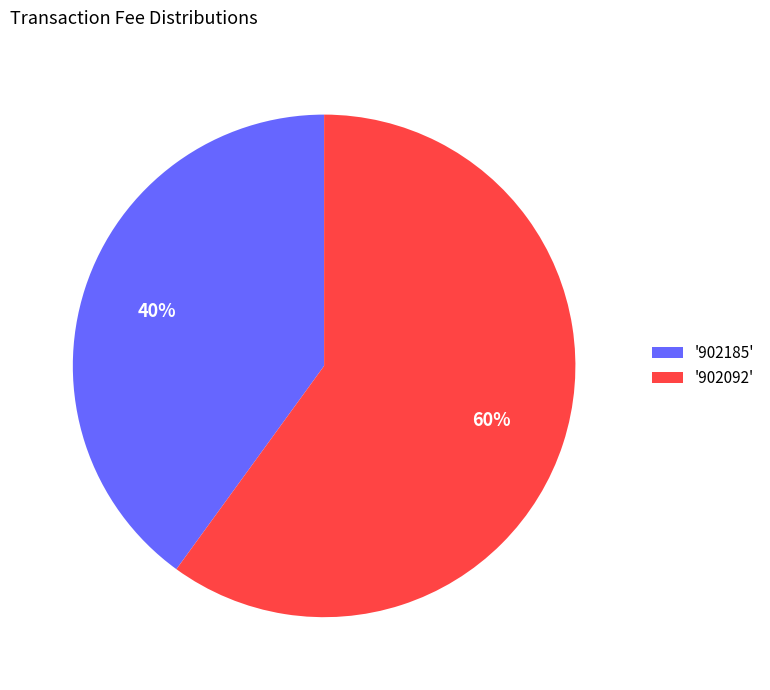

What percentage is the '902092' slice, to the nearest percent?

60%